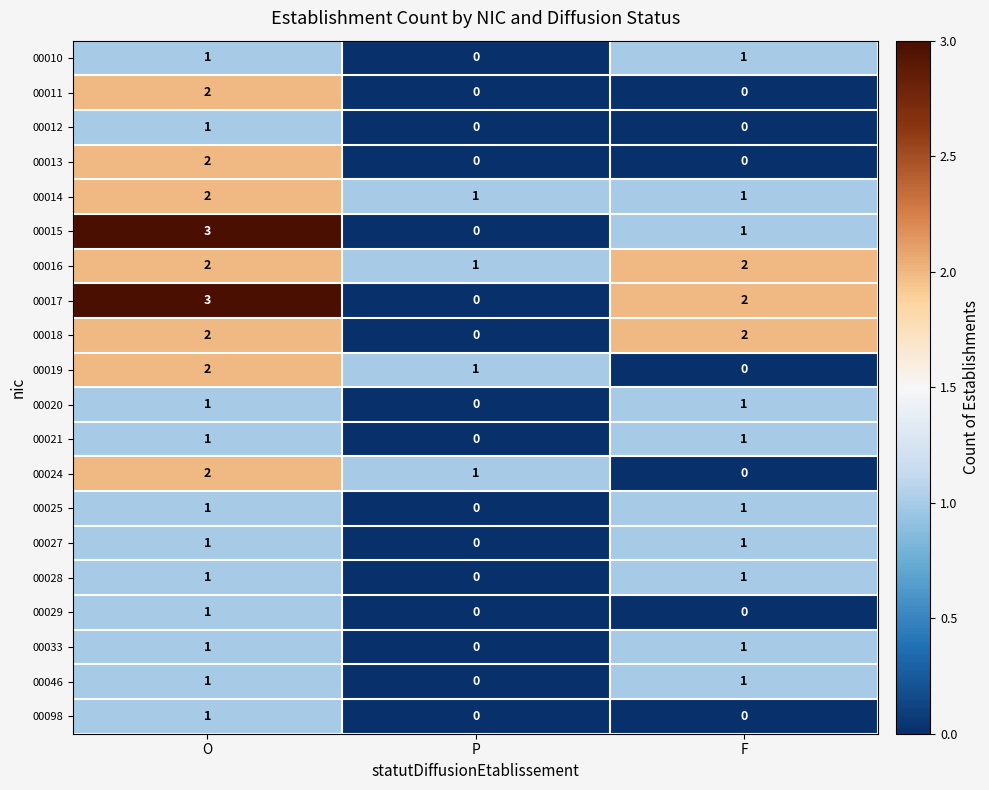

Which category has the lowest value in the 00021 series?

P